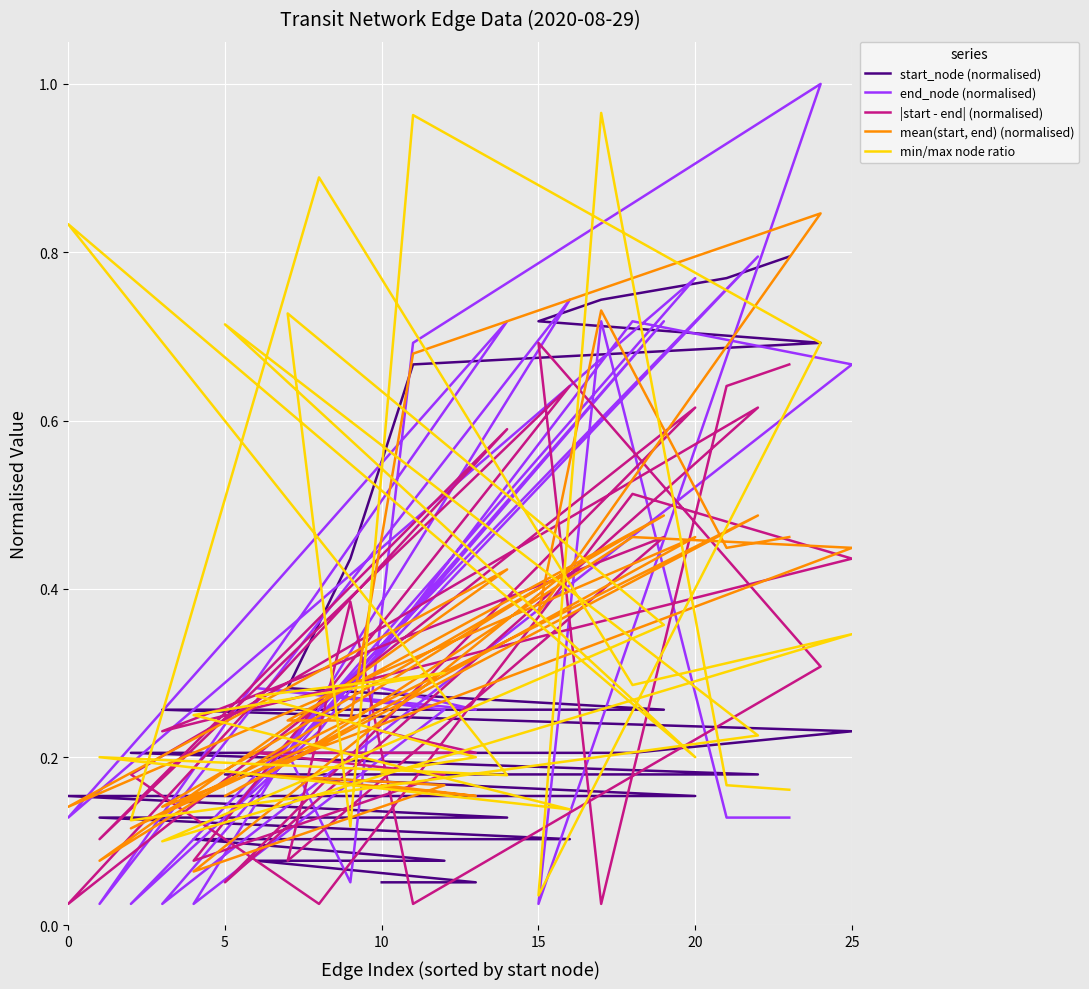

What is the approximate value of start_node (normalised) at 5?

0.2